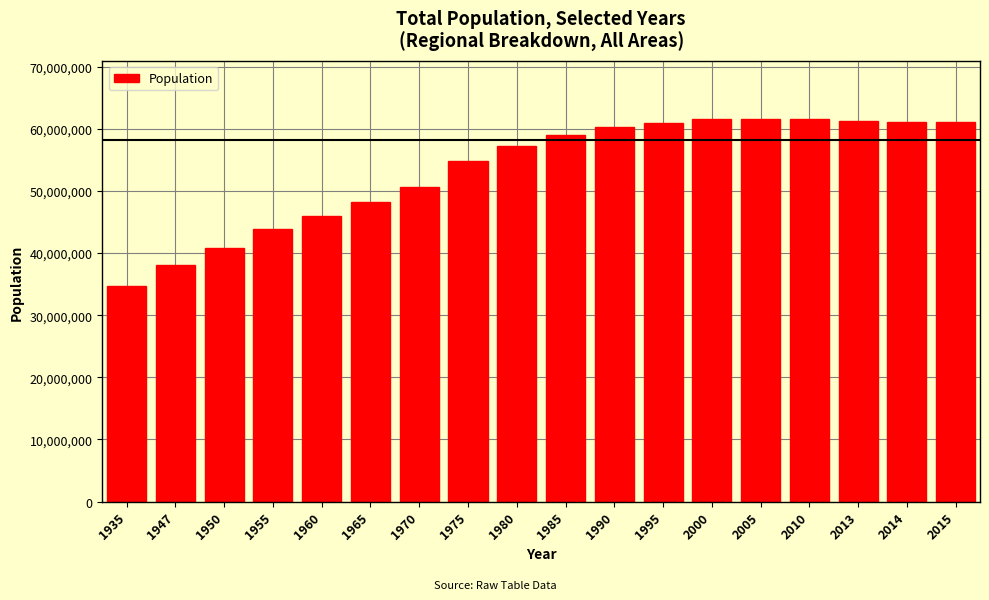

Approximately how many times larger is the value at 1995 compared to 2000?

1.0